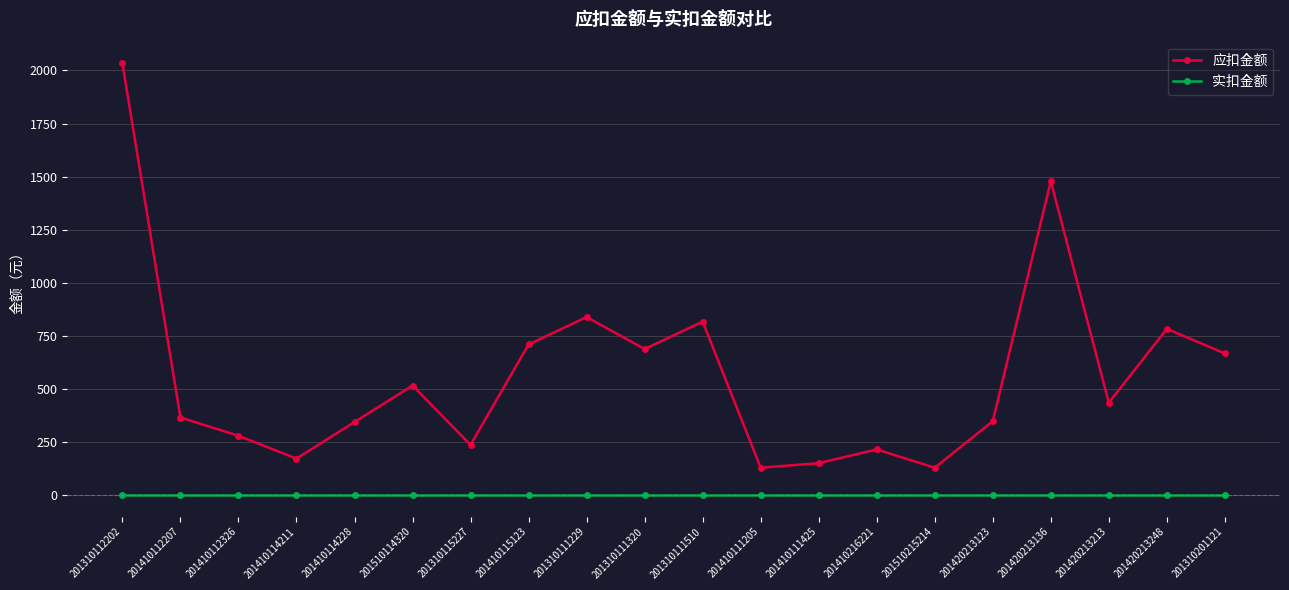

Does the chart have visible grid lines?

Yes